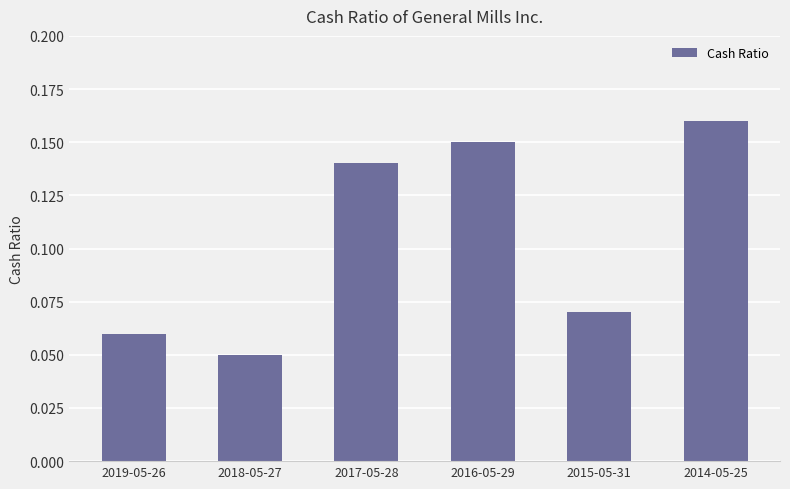

Is it true that the value at 2017-05-28 is 0.0?

False